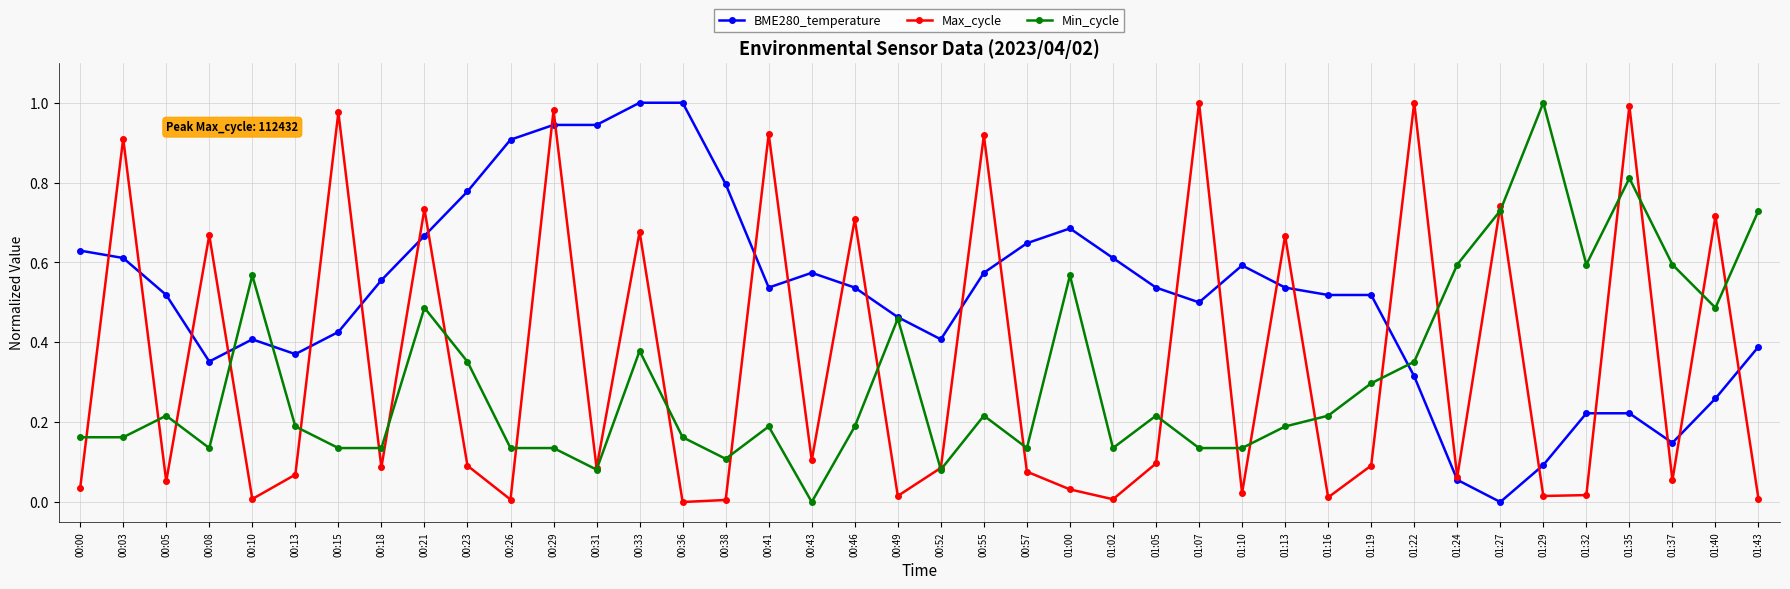

The value of BME280_temperature at 00:57 is 0.6. True or false?

True